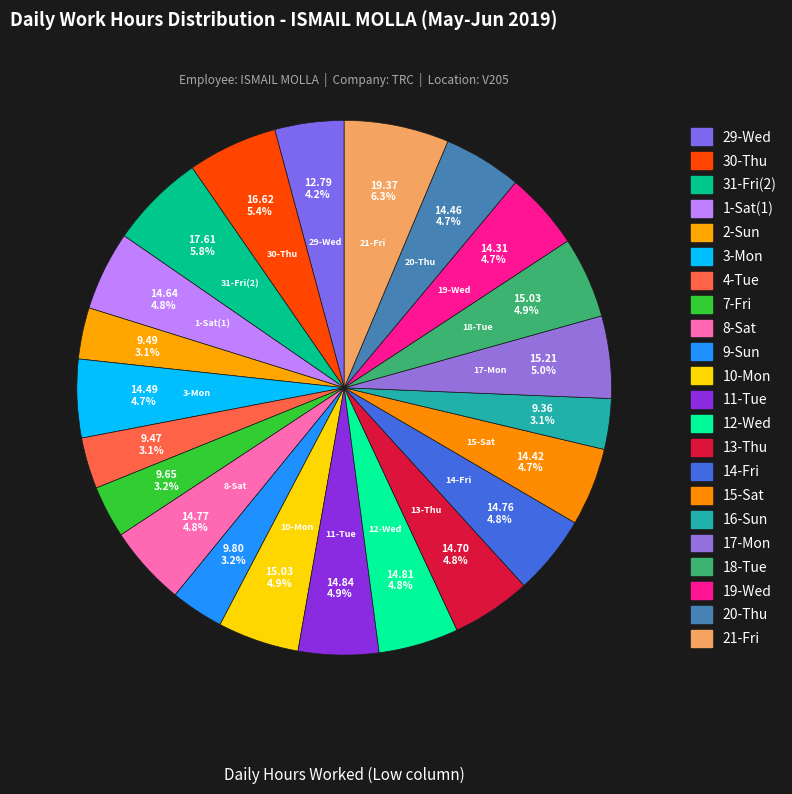

Does any single category account for the majority?

No